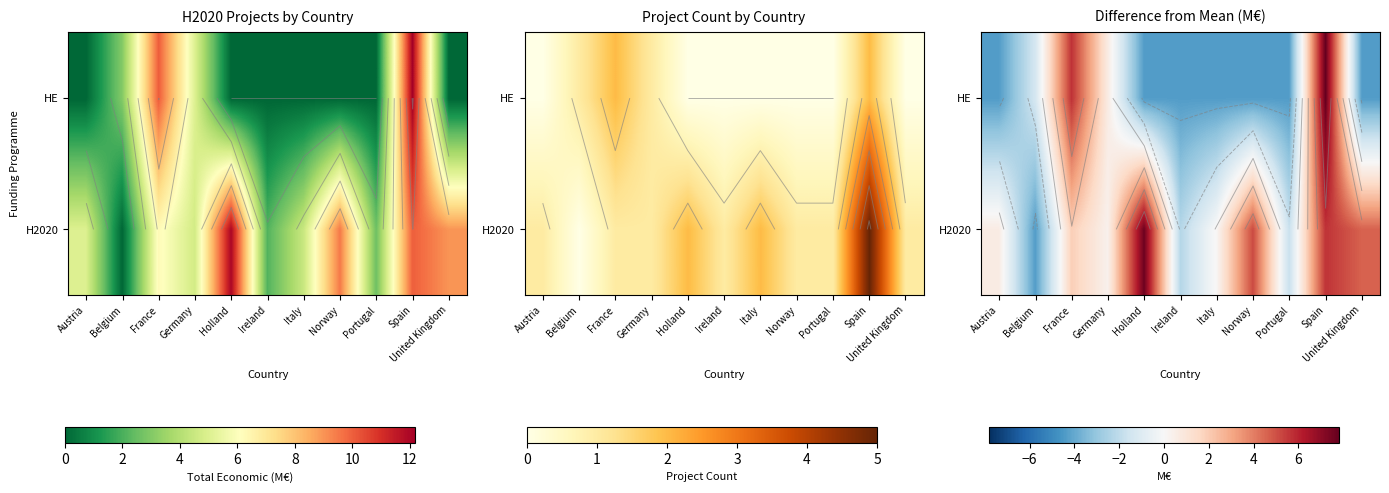

At which category does the chart reach its peak across all series?

Spain